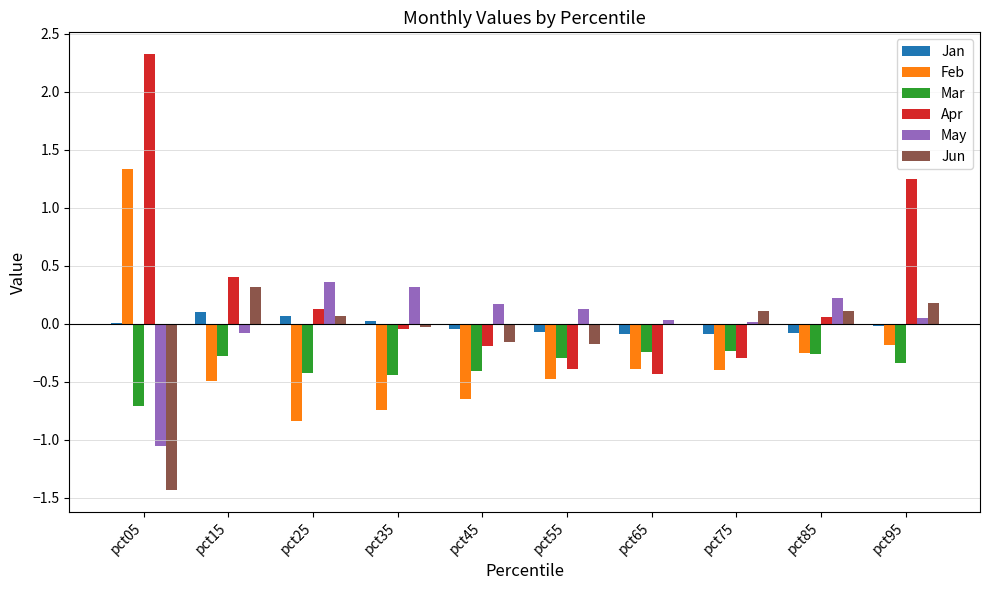

What is the maximum value shown in the chart?

2.3